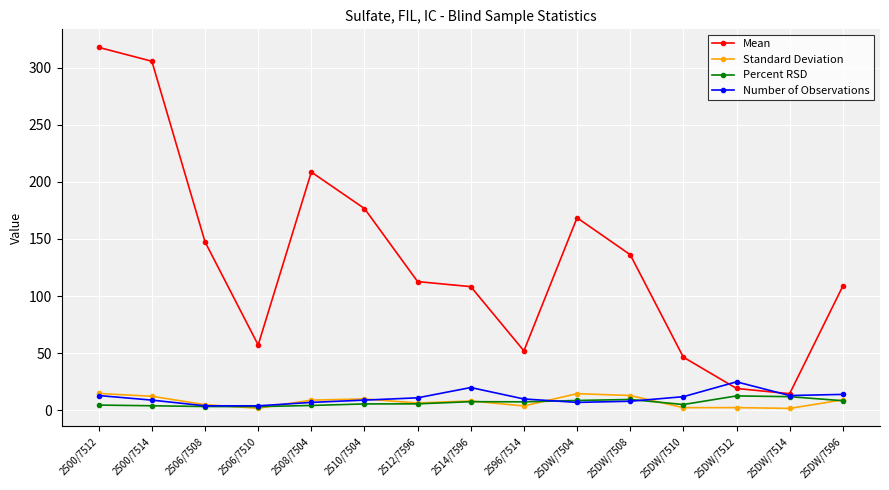

The value of Mean at 25DW/7512 is 19.2. True or false?

True